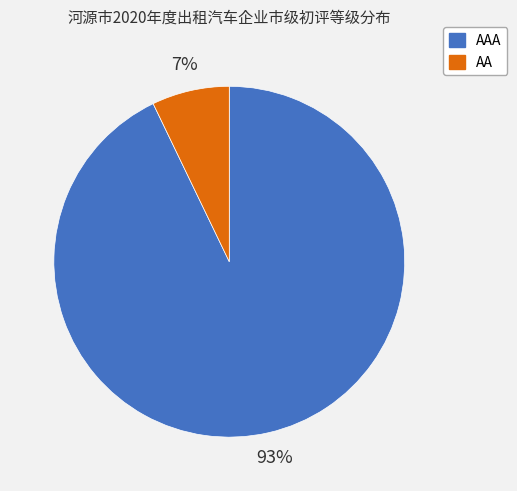

To the nearest percent, what is the average slice percentage?

50%